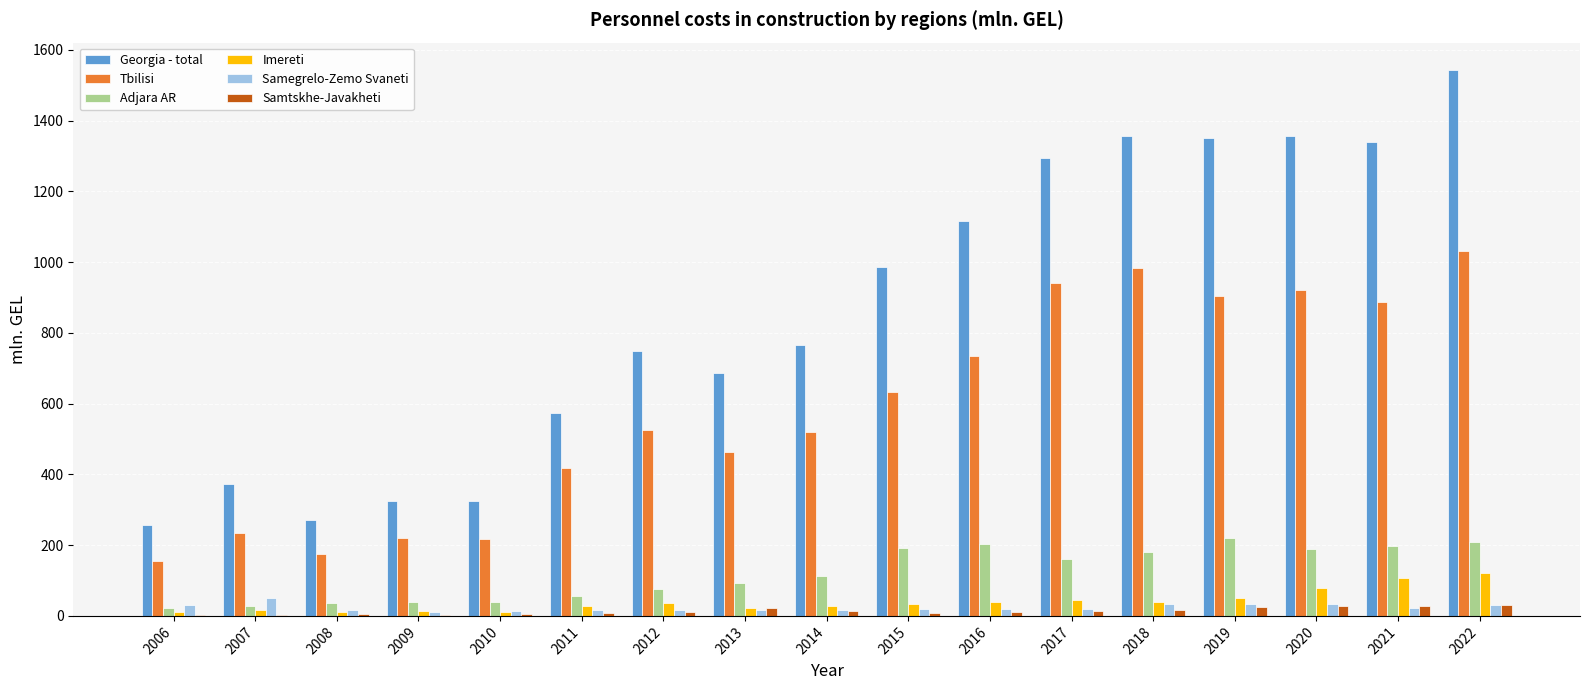

At which category is the sum across all series the highest?

2022